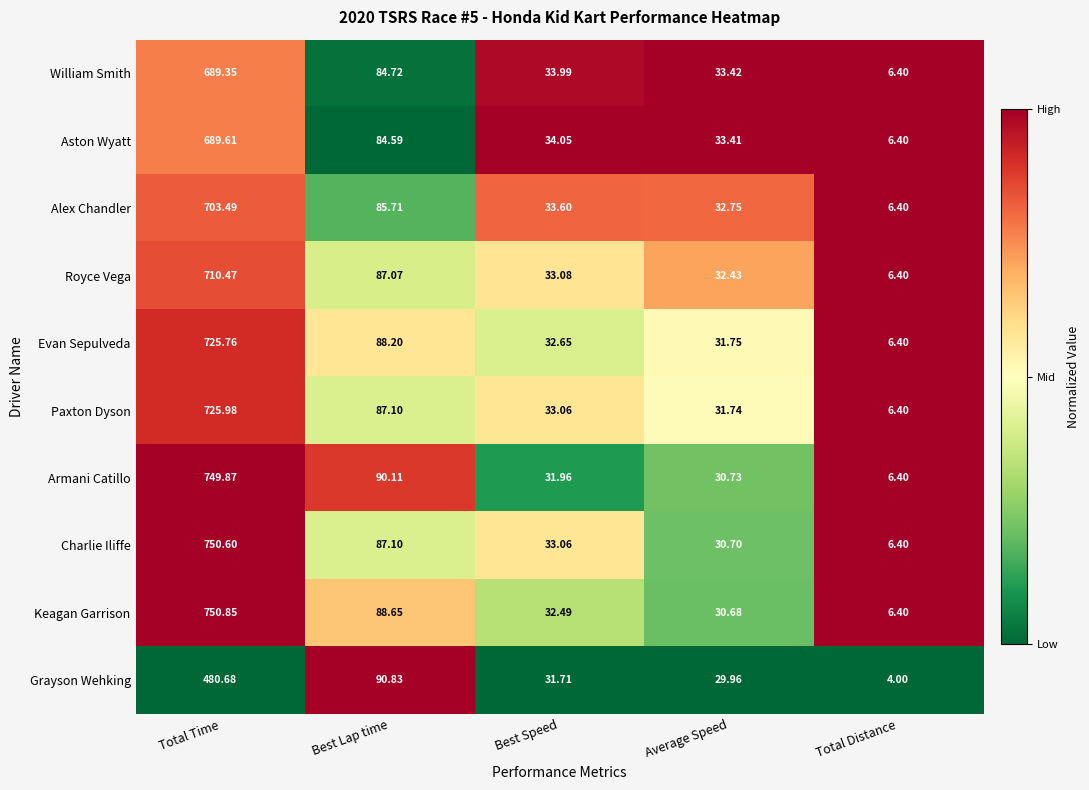

What is the spread (max minus min) of values at Total Time?

270.2